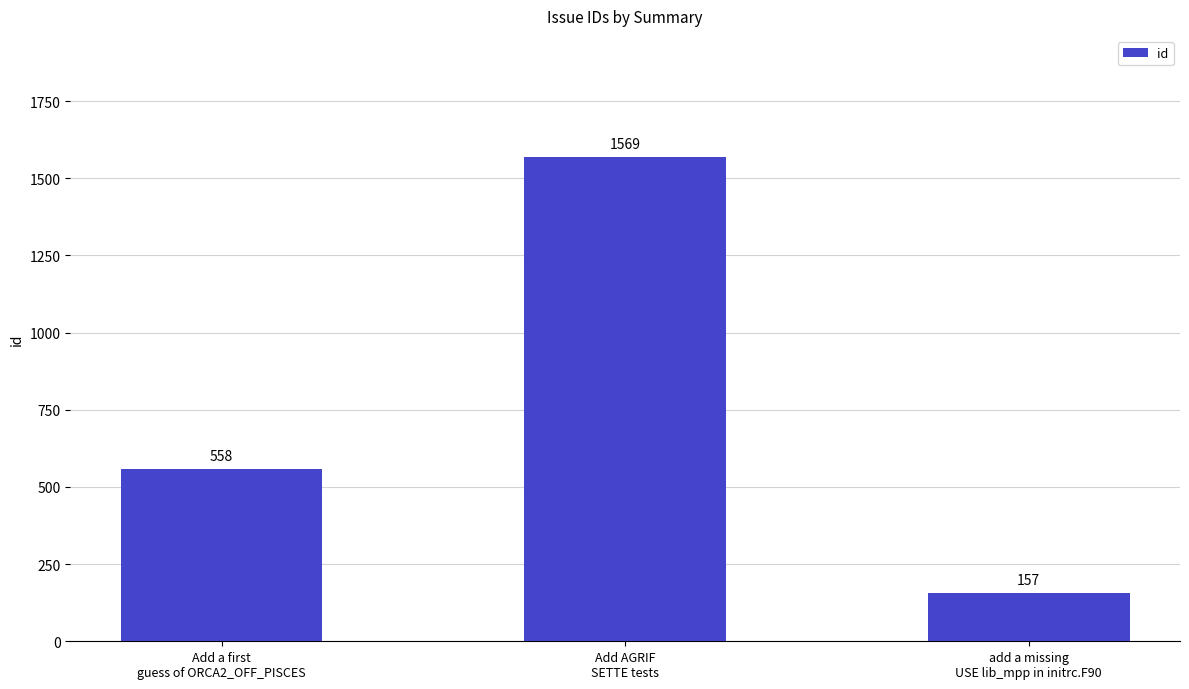

What is the difference between the maximum and minimum values?

1412